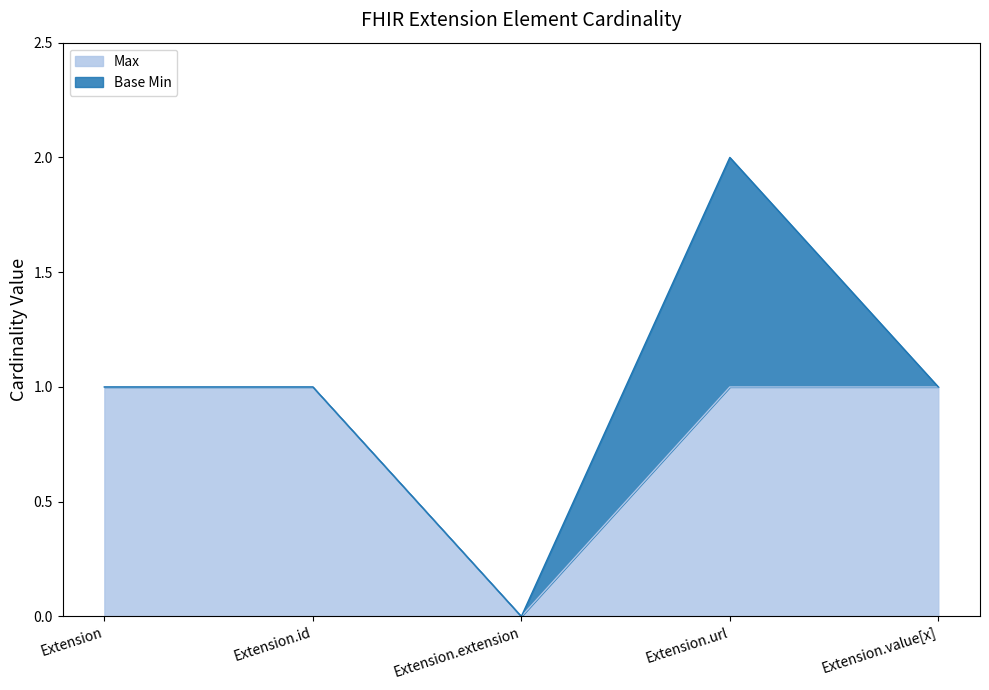

Rank the categories by value from highest to lowest.

Extension, Extension.id, Extension.url, Extension.value[x], Extension.extension